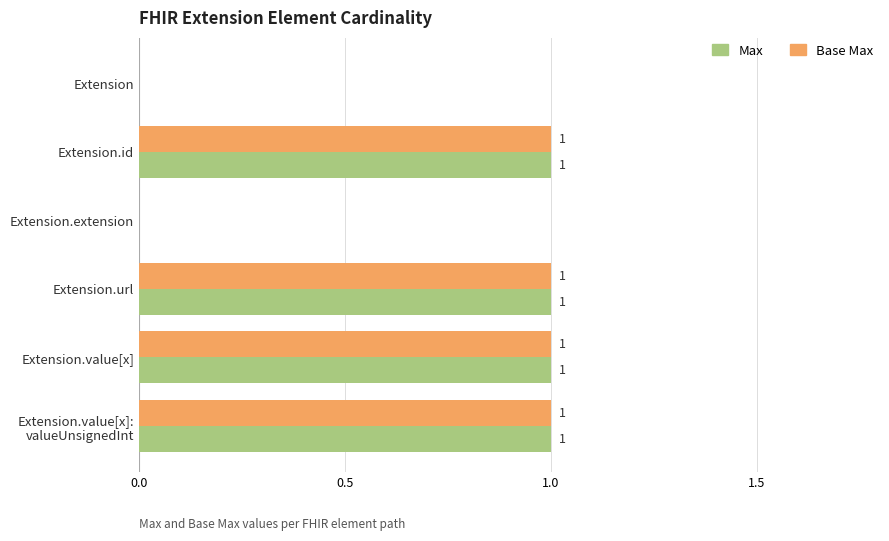

The Base Max series shows 1 at Extension.id. True or false?

True